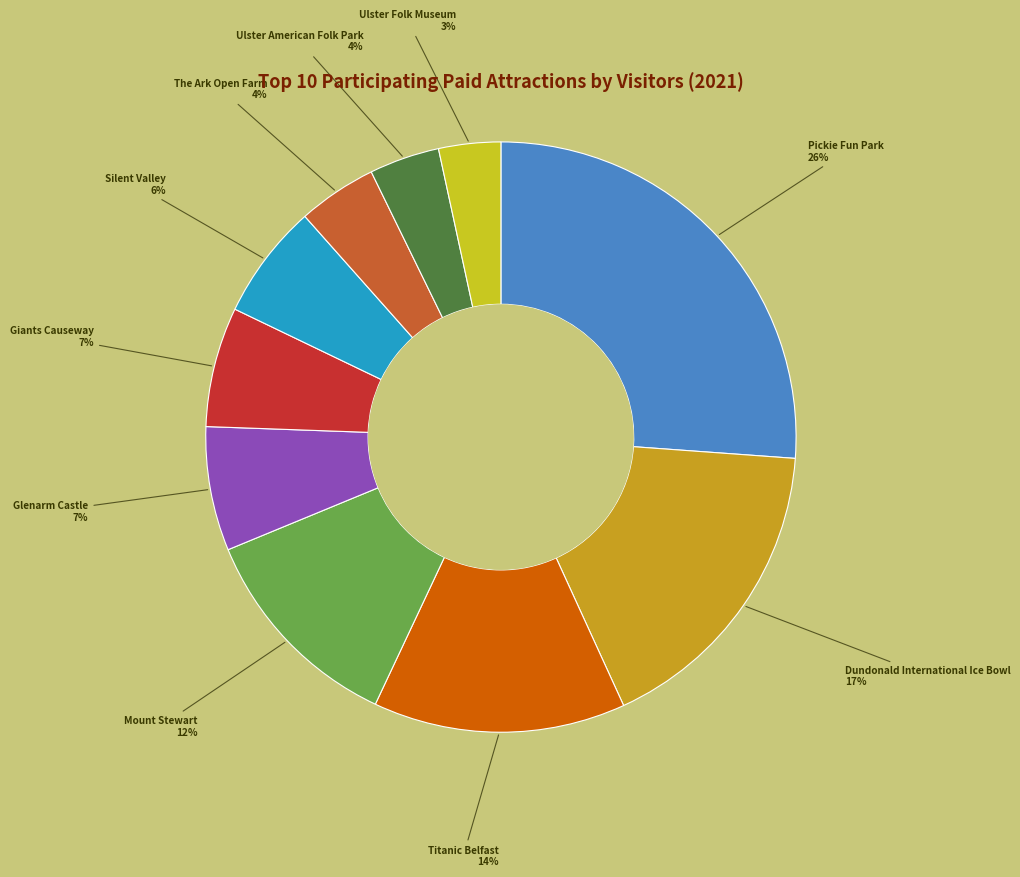

Count the number of slices in the pie.

10